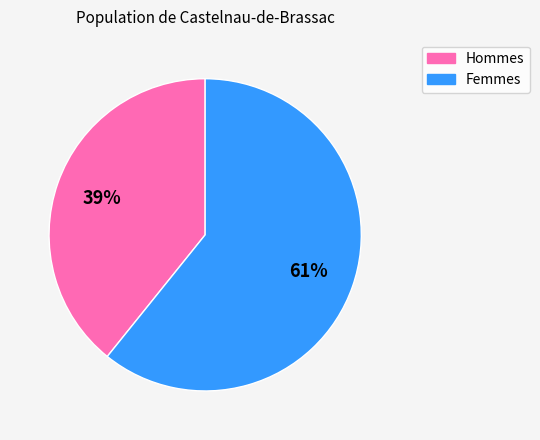

The Hommes slice represents 39% of the pie. True or false?

True